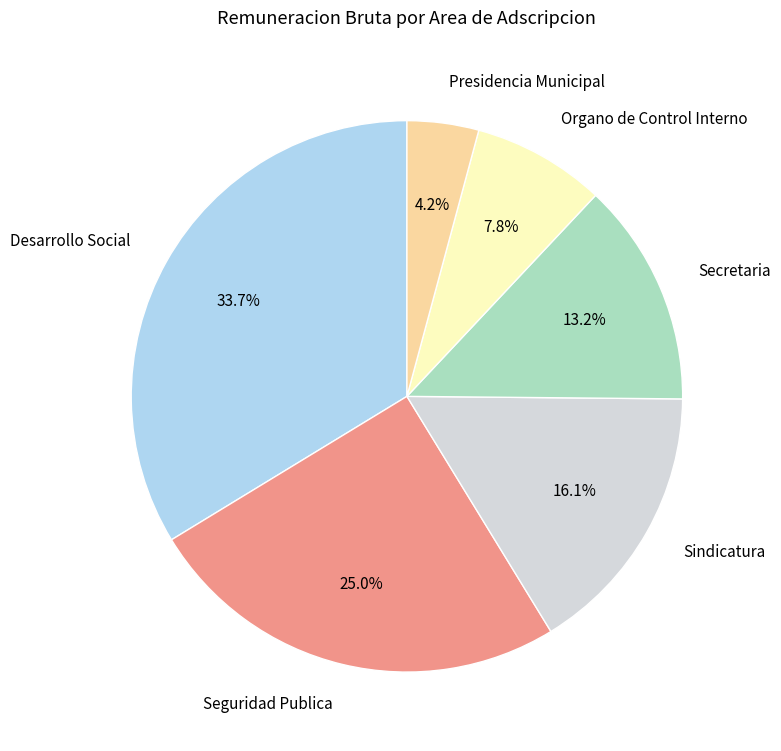

Which category has the smallest portion of the pie?

Presidencia Municipal